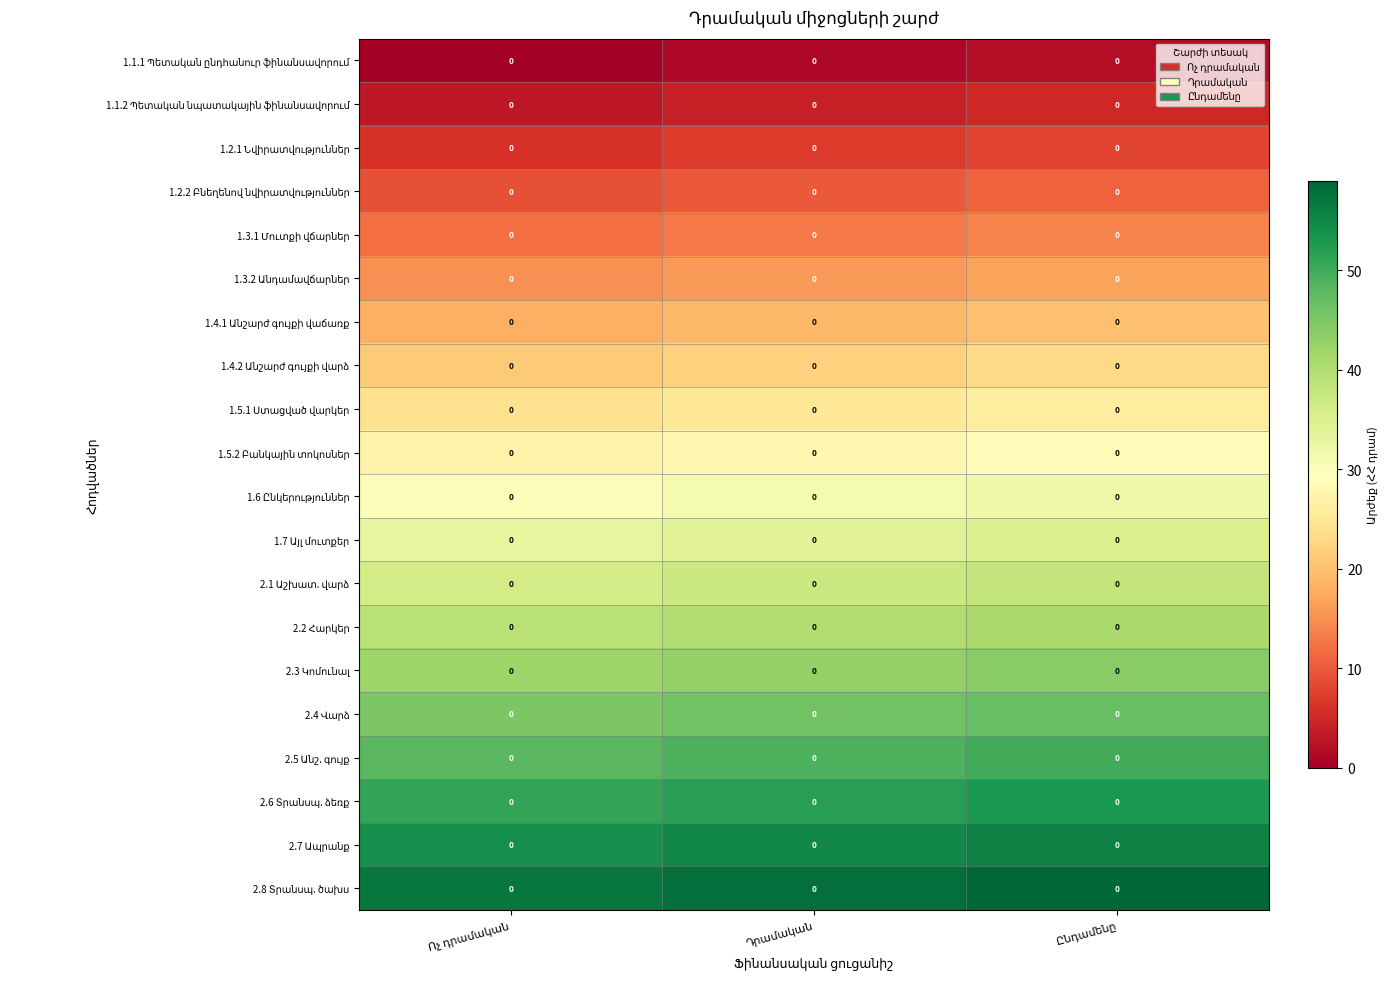

The 1.5.2 Բանկային տոկոսներ series shows 8 at Ոչ դրամական. True or false?

False